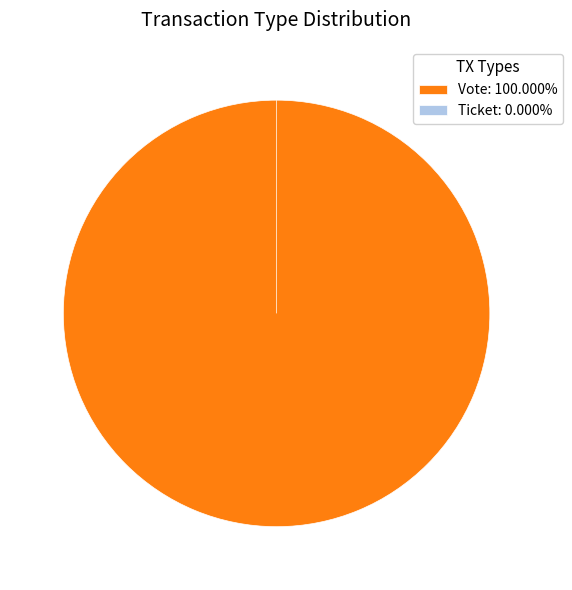

Rank the categories by value from highest to lowest.

Vote, Ticket